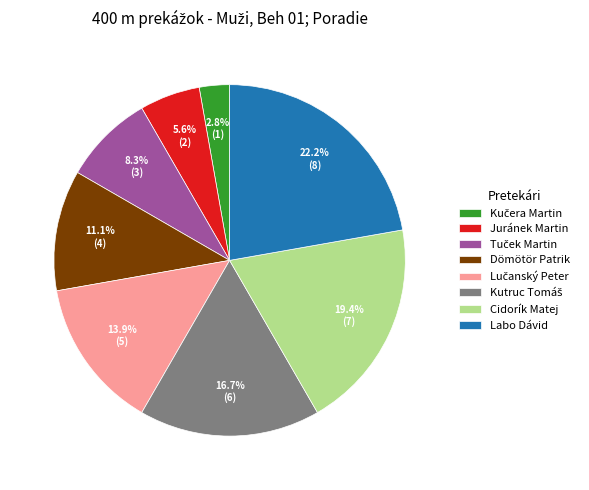

Does any single category account for the majority?

No